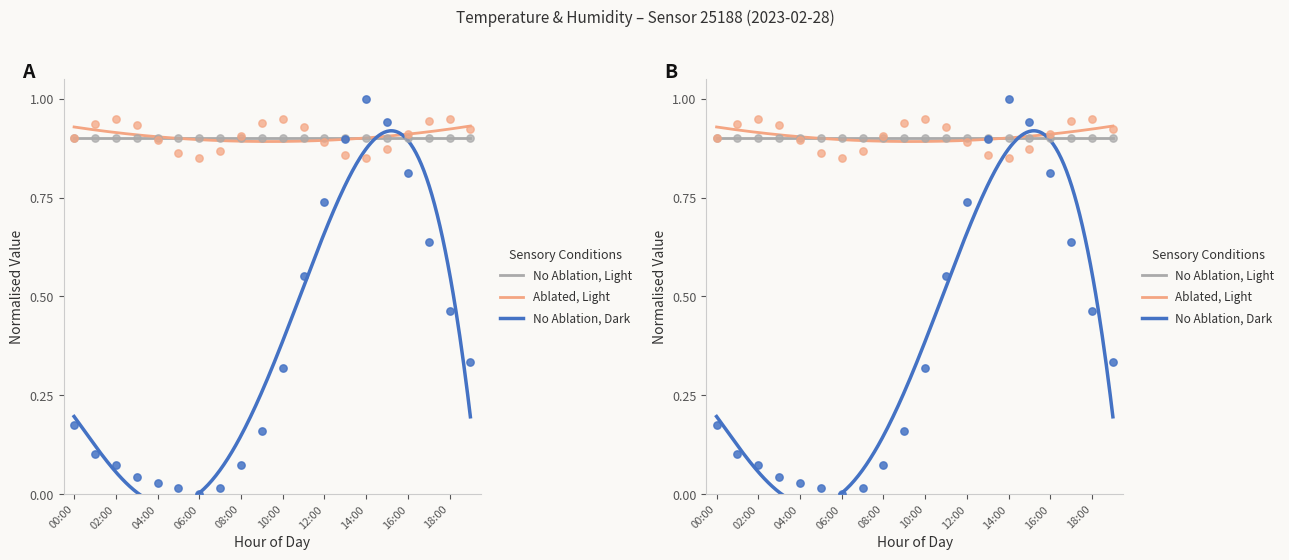

Between 12:00 and 00:00, which is larger?

12:00